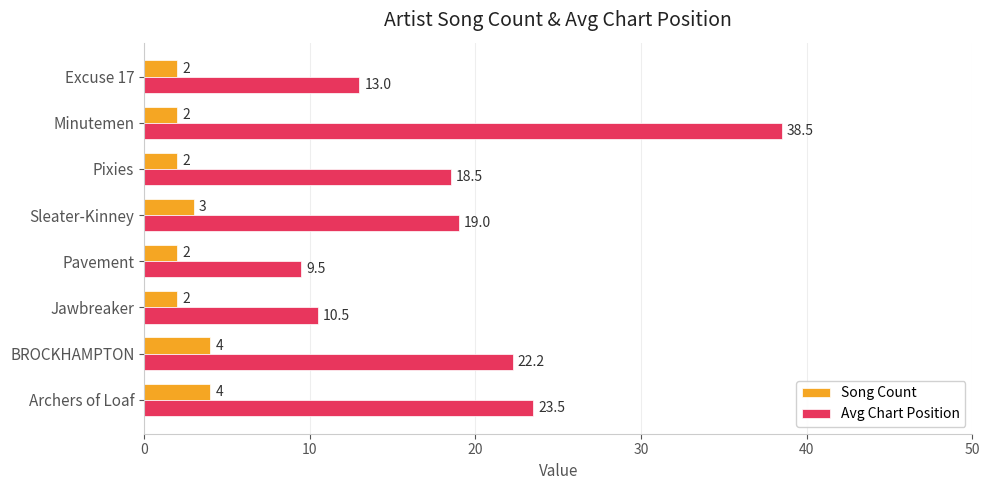

How many categories are shown in the chart?

8